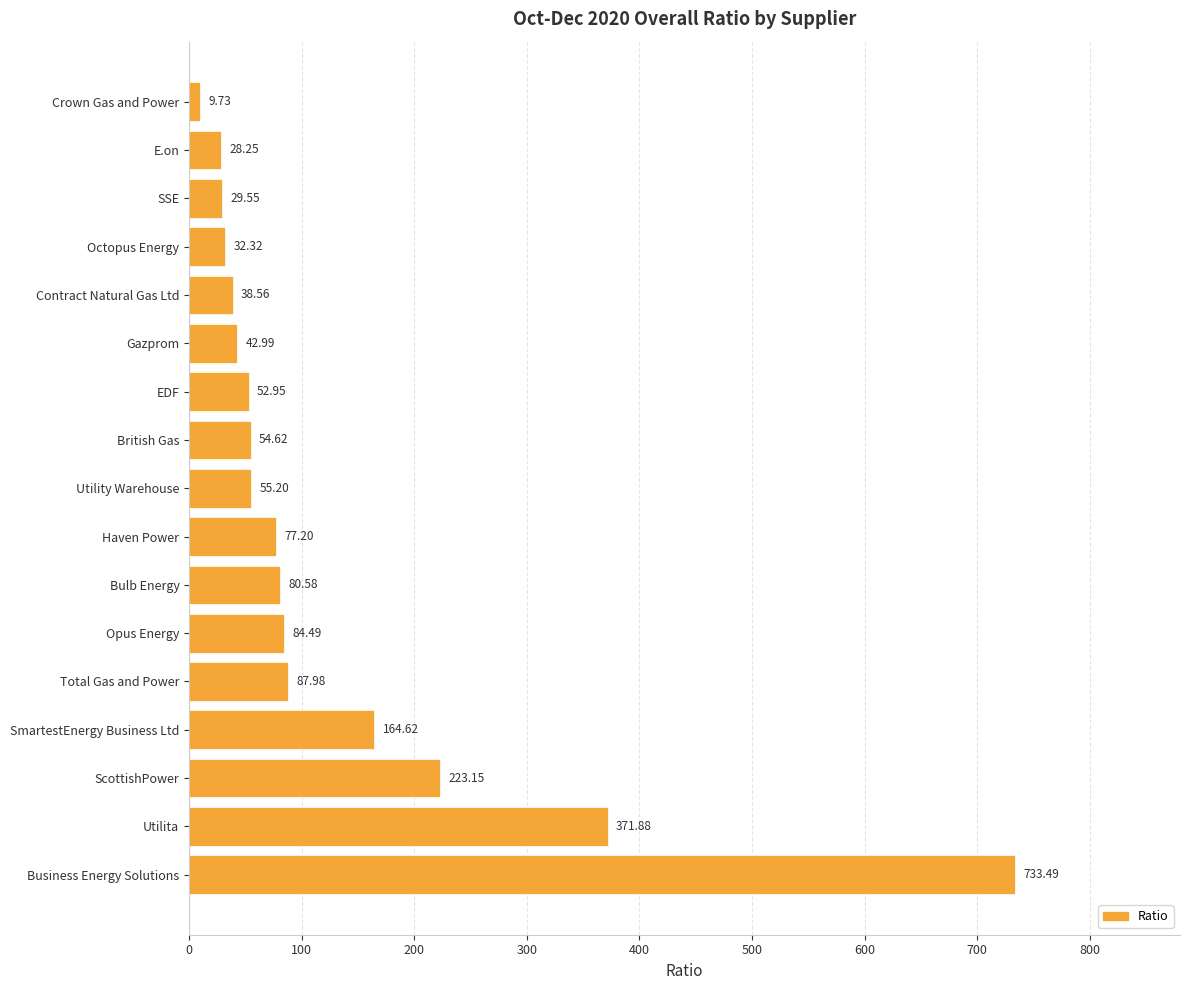

What is the label of the 11th bar from the bottom?

EDF